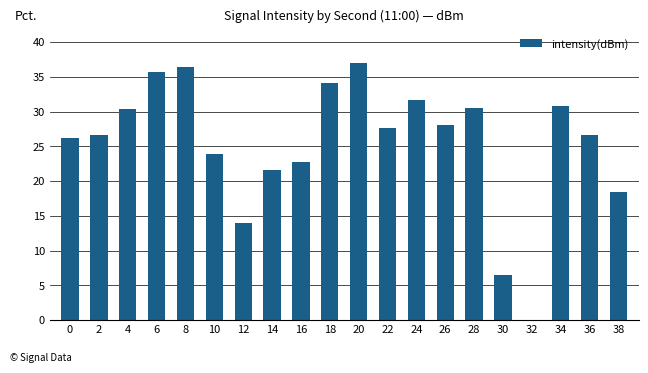

How many distinct data groups are displayed?

1